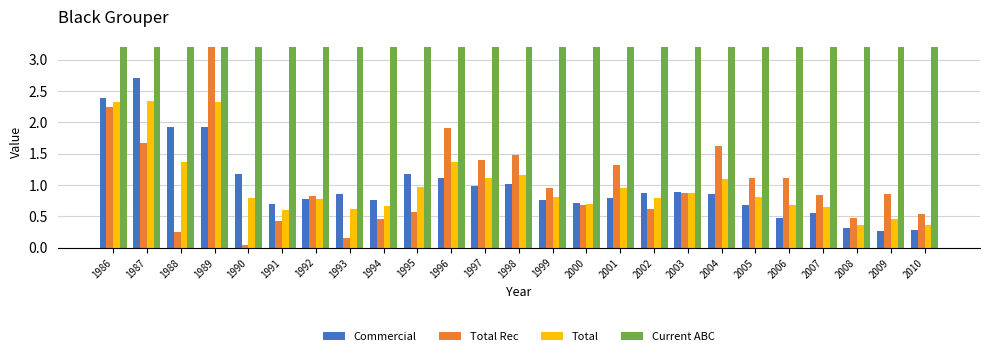

True or false: Commercial has a value of 1.7 at 1996.

False